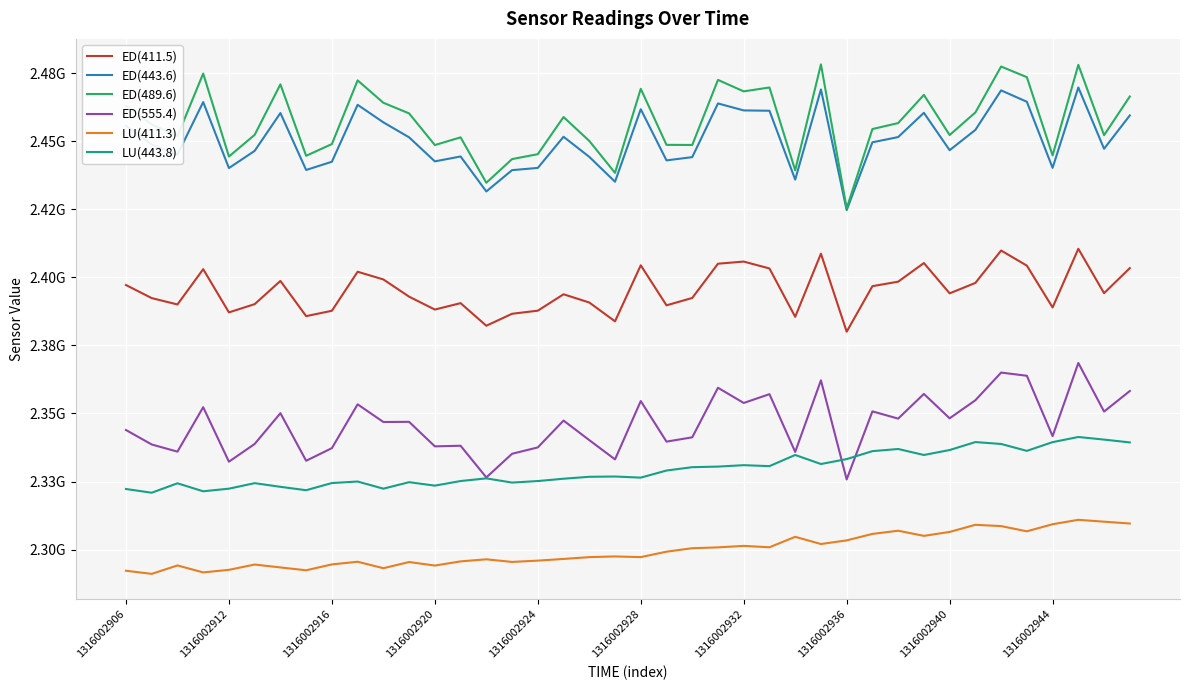

Which series has the largest range (max minus min)?

ED(489.6)